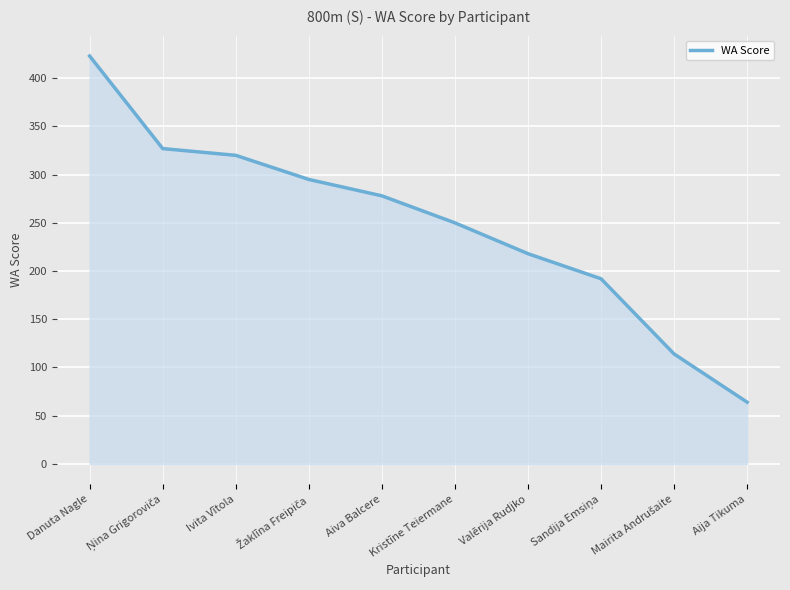

At which label is the value closest to 243?

Kristīne Teiermane